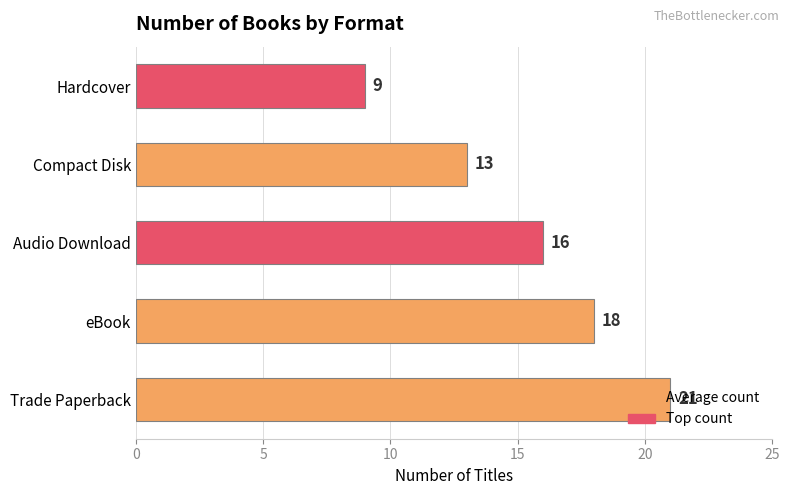

How many distinct data groups are displayed?

1